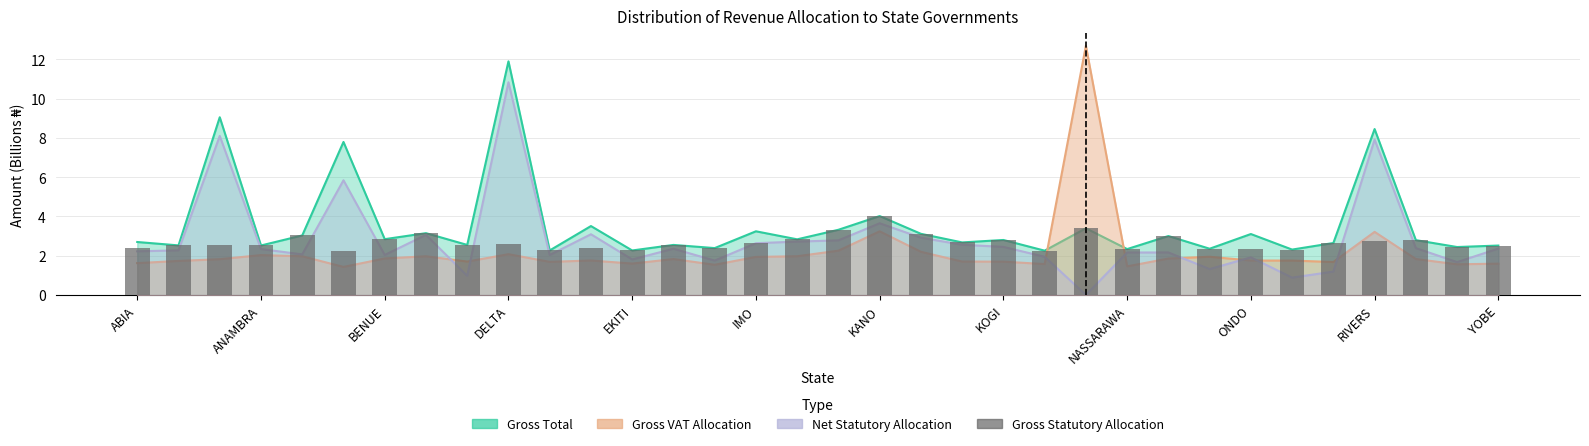

True or false: the data shows 2.4 at YOBE.

True